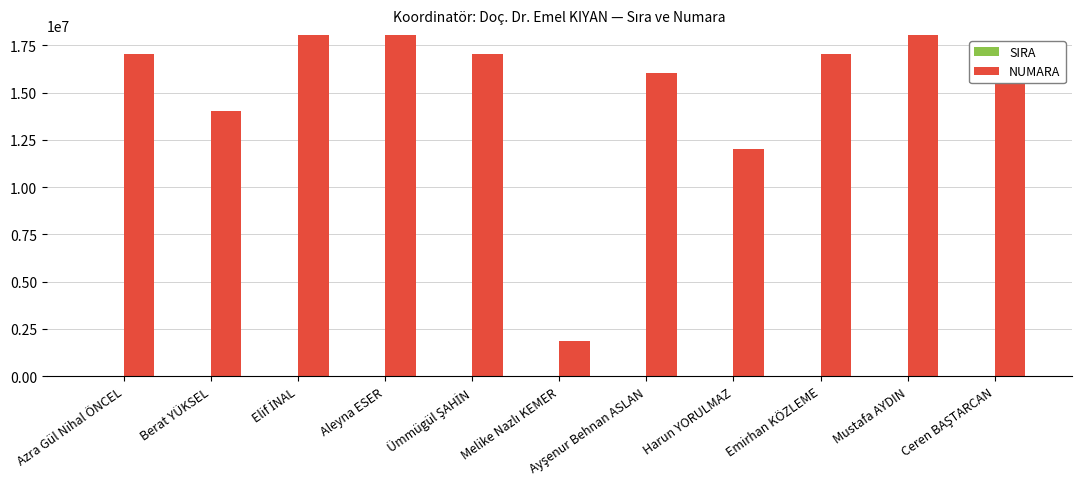

What is the greatest value displayed?

18041064